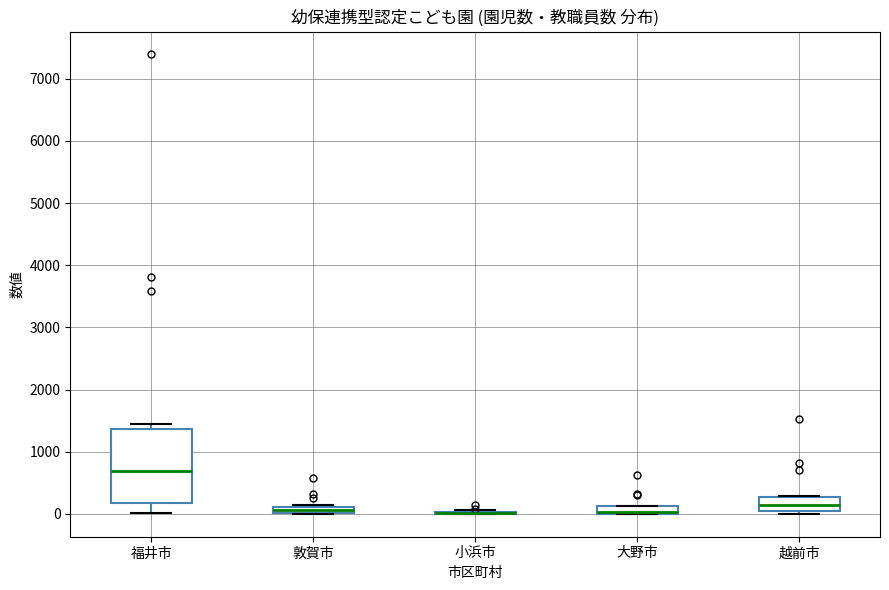

Comparing the boxes themselves (not the whiskers), which one is the tallest?

福井市